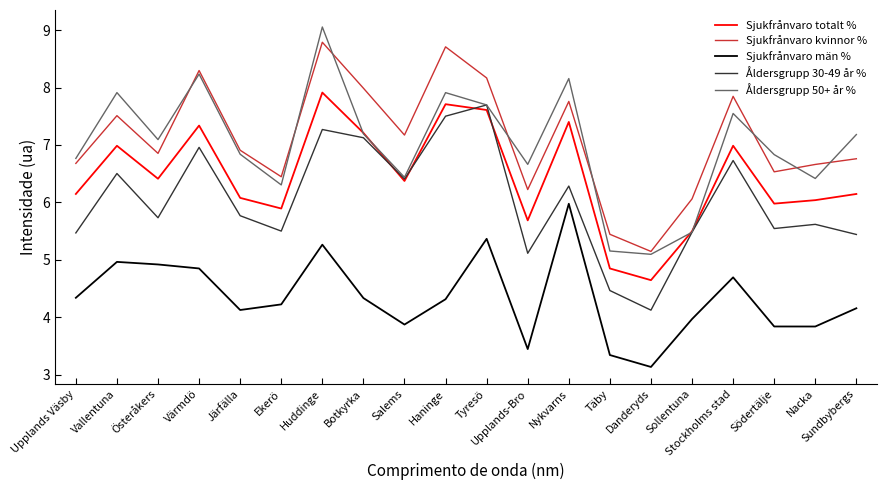

Reading left to right, list all the values displayed in this chart.

Sjukfrånvaro totalt %: 6.1	7.0	6.4	7.3	6.1	5.9	7.9	7.2	6.4	7.7	7.6	5.7	7.4	4.9	4.6	5.5	7.0	6.0	6.0	6.1
Sjukfrånvaro kvinnor %: 6.7	7.5	6.9	8.3	6.9	6.4	8.8	8.0	7.2	8.7	8.2	6.2	7.8	5.4	5.1	6.1	7.8	6.5	6.7	6.8
Sjukfrånvaro män %: 4.3	5.0	4.9	4.9	4.1	4.2	5.3	4.3	3.9	4.3	5.4	3.4	6.0	3.3	3.1	4.0	4.7	3.8	3.8	4.2
Åldersgrupp 30-49 år %: 5.5	6.5	5.7	7.0	5.8	5.5	7.3	7.1	6.4	7.5	7.7	5.1	6.3	4.5	4.1	5.5	6.7	5.5	5.6	5.4
Åldersgrupp 50+ år %: 6.8	7.9	7.1	8.2	6.8	6.3	9.1	7.2	6.4	7.9	7.7	6.7	8.2	5.2	5.1	5.5	7.5	6.8	6.4	7.2